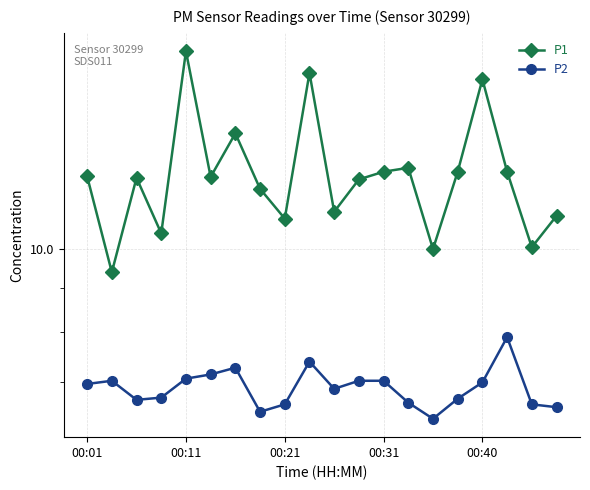

Which series has the widest spread of values?

P1